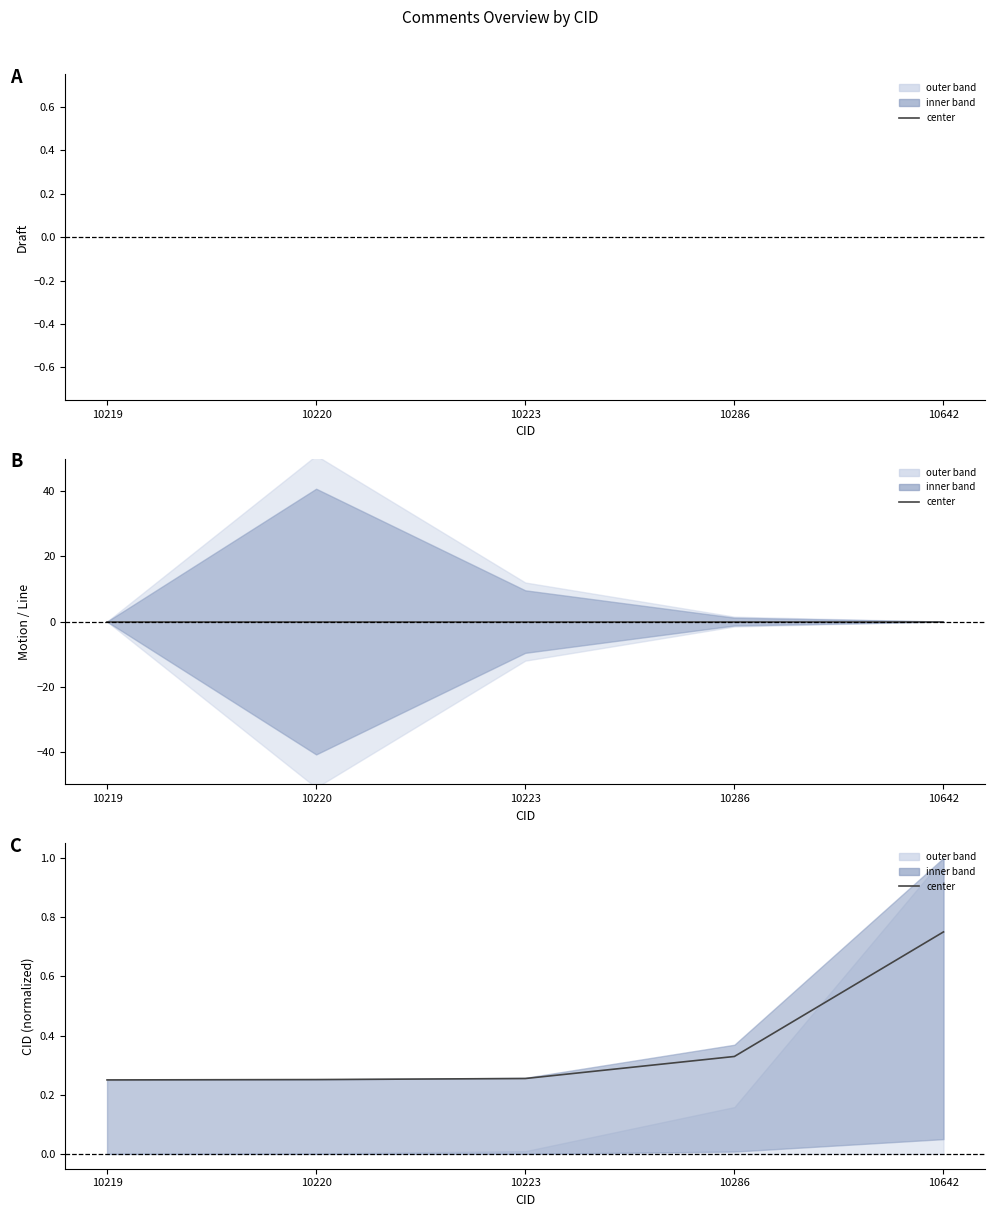

What is the value of the 3rd point from the left?

0.3